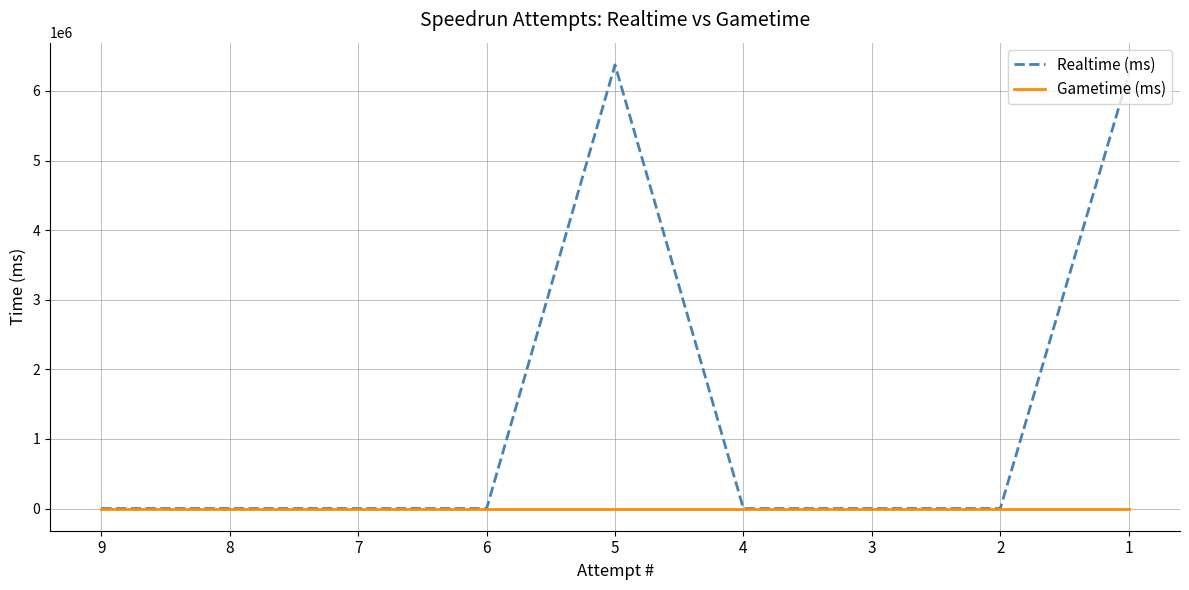

What is the maximum value for Realtime (ms)?

6374870